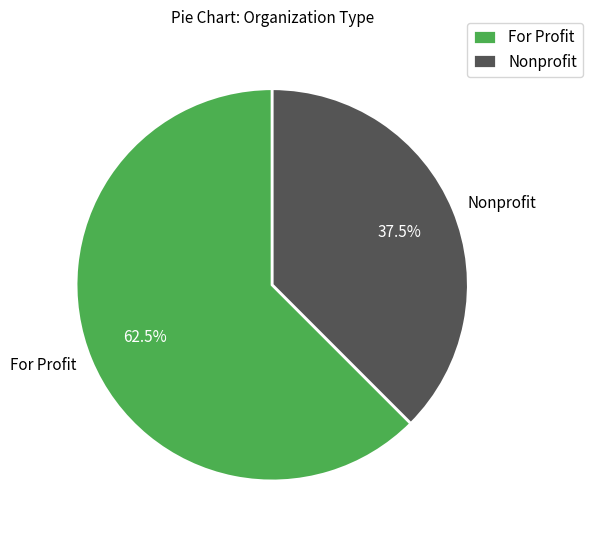

Between For Profit and Nonprofit, which is larger?

For Profit